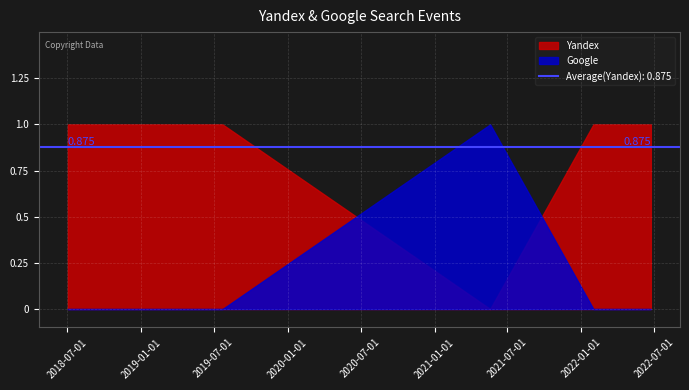

What position from the left is 2018-07-03?

1